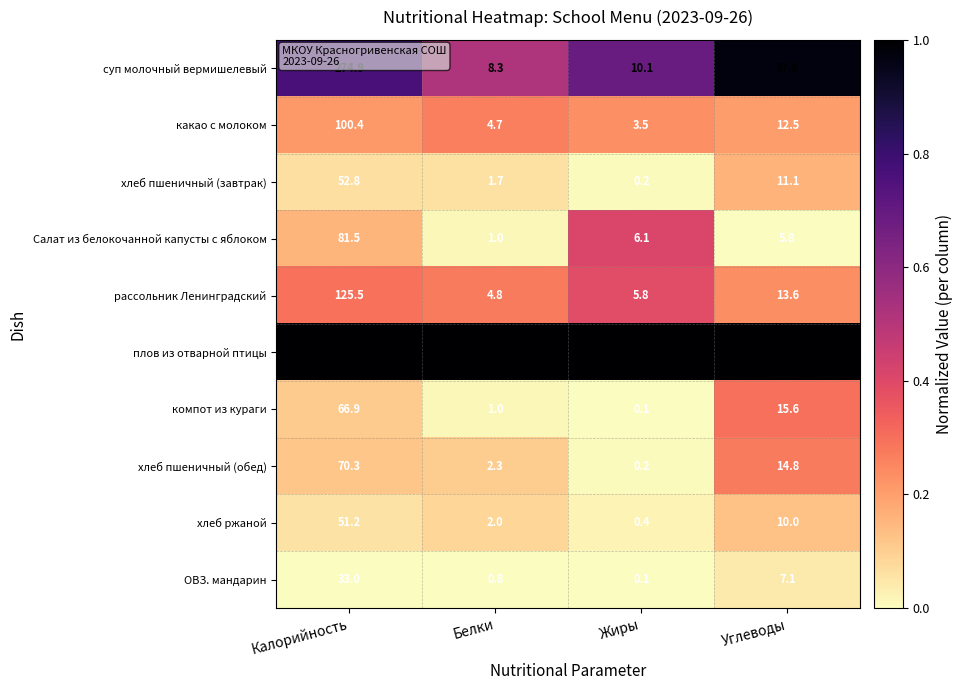

Which series has the largest total across all categories?

плов из отварной птицы